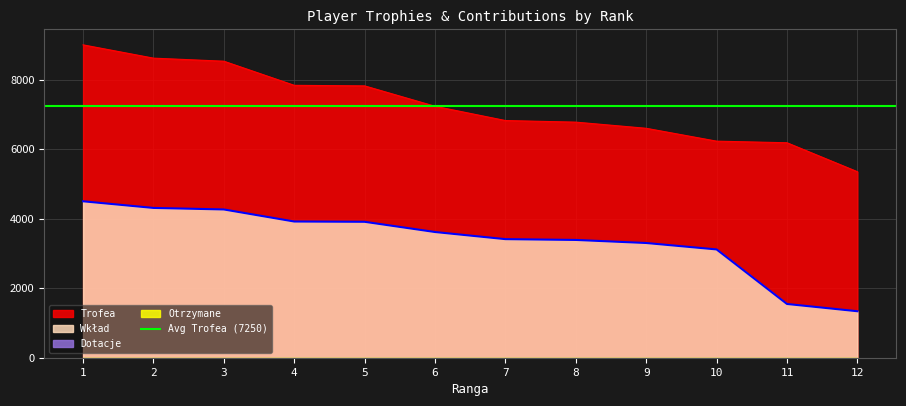

Rank the series by their average value, from highest to lowest.

Trofea, Wkład